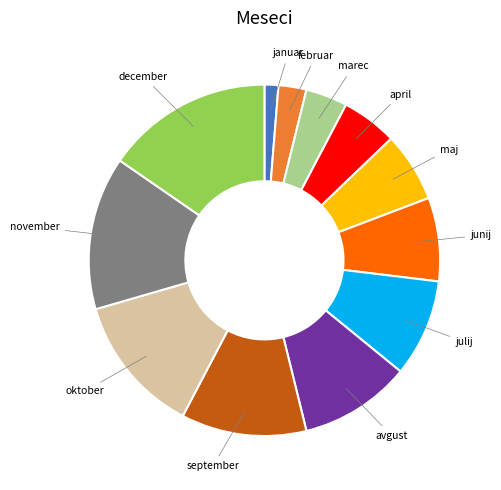

Is the sum of september and marec greater than half?

No